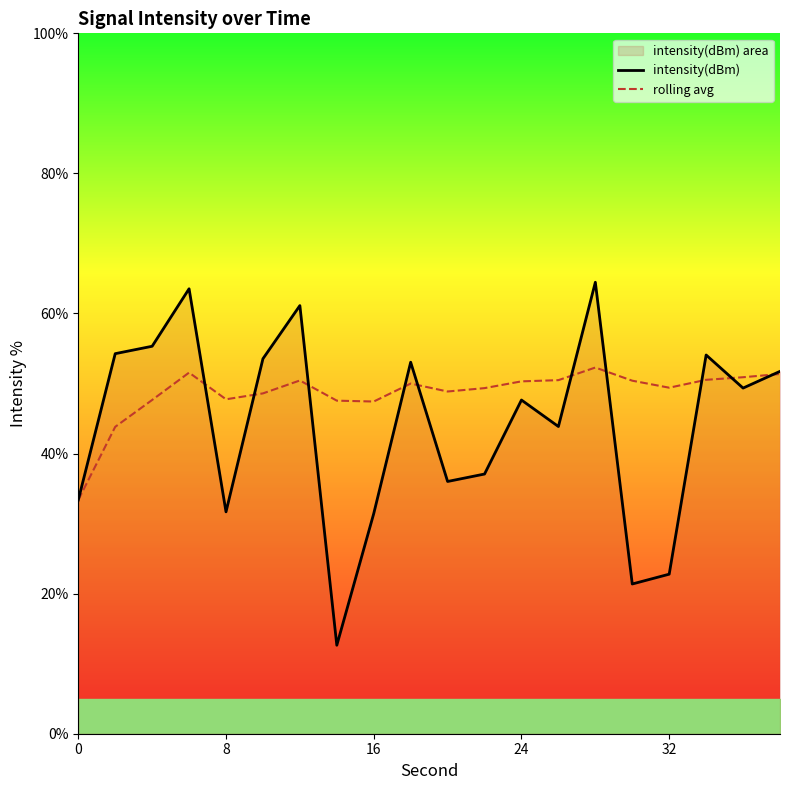

How many data points in rolling avg are above 49?

12